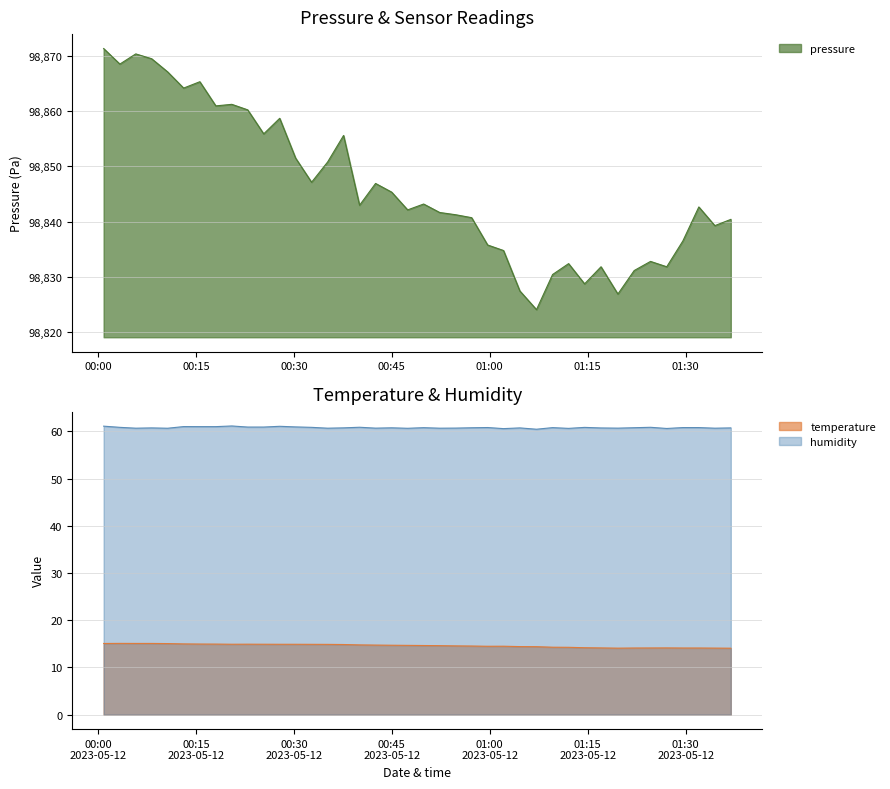

Does the chart have visible grid lines?

Yes